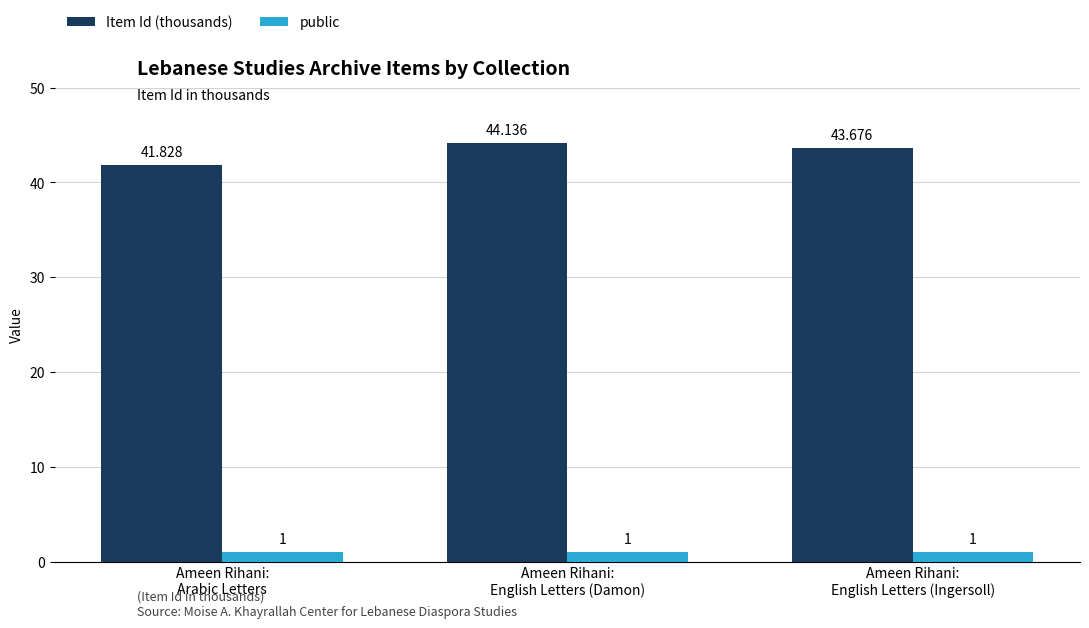

True or false: Item Id (thousands) has a value of 44.1 at Ameen Rihani:
English Letters (Damon).

True